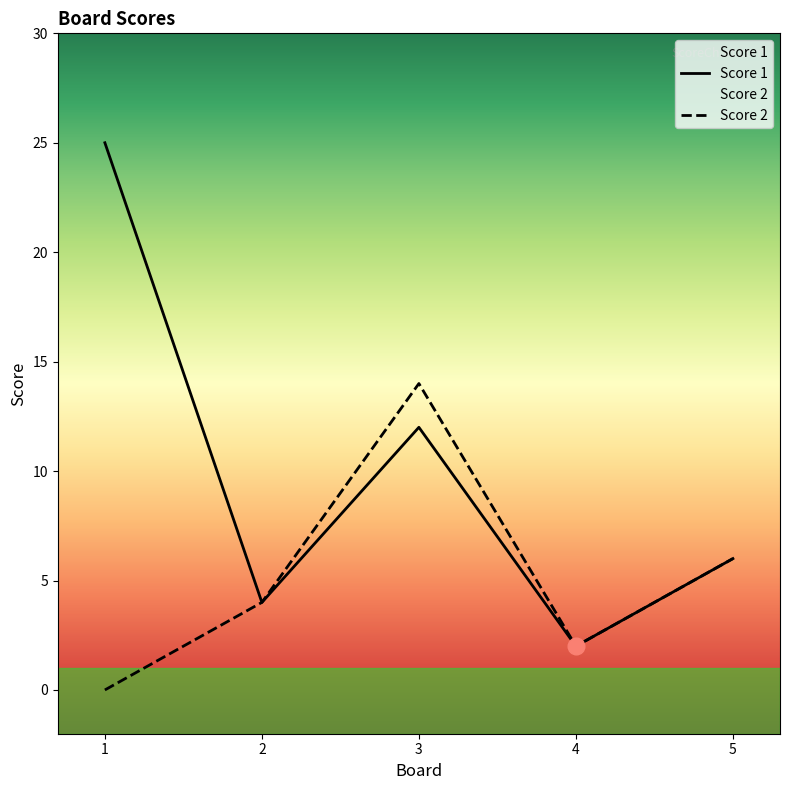

At which category is the sum across all series the highest?

3